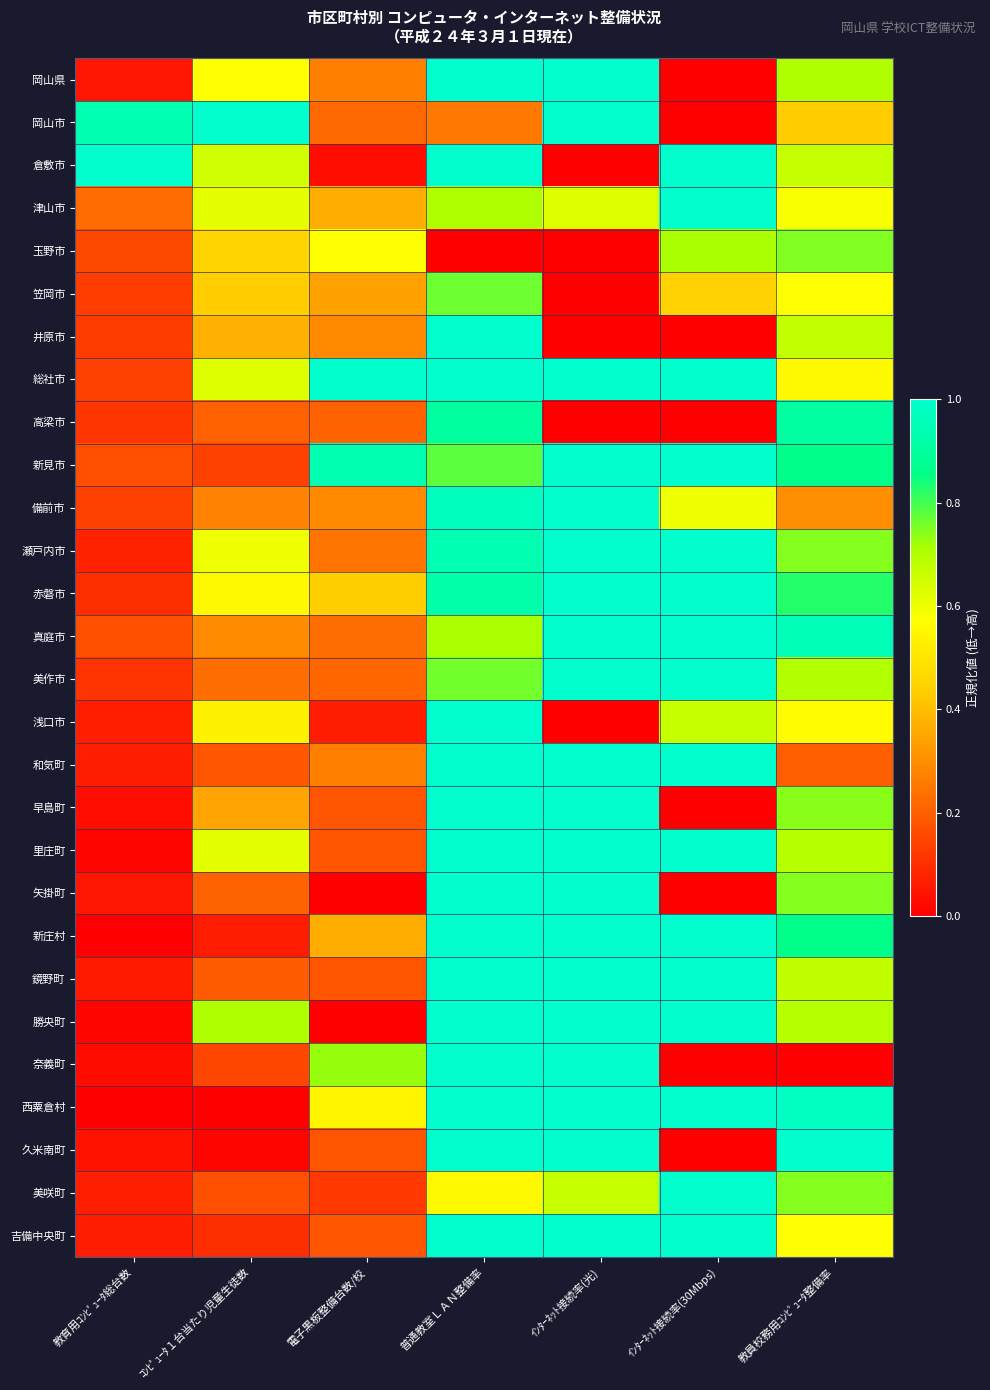

Reading left to right, transcribe all the data shown in this chart.

岡山県: 教育用ｺﾝﾋﾟｭｰﾀ総台数=0.0	ｺﾝﾋﾟｭｰﾀ１台当たり児童生徒数=0.6	電子黒板整備台数/校=0.3	普通教室ＬＡＮ整備率=1.0	ｲﾝﾀｰﾈｯﾄ接続率(光)=1.0	ｲﾝﾀｰﾈｯﾄ接続率(30Mbps)=0.0	教員校務用ｺﾝﾋﾟｭｰﾀ整備率=0.7
岡山市: 教育用ｺﾝﾋﾟｭｰﾀ総台数=0.9	ｺﾝﾋﾟｭｰﾀ１台当たり児童生徒数=1.0	電子黒板整備台数/校=0.2	普通教室ＬＡＮ整備率=0.3	ｲﾝﾀｰﾈｯﾄ接続率(光)=1.0	ｲﾝﾀｰﾈｯﾄ接続率(30Mbps)=0.0	教員校務用ｺﾝﾋﾟｭｰﾀ整備率=0.4
倉敷市: 教育用ｺﾝﾋﾟｭｰﾀ総台数=1.0	ｺﾝﾋﾟｭｰﾀ１台当たり児童生徒数=0.7	電子黒板整備台数/校=0.0	普通教室ＬＡＮ整備率=1.0	ｲﾝﾀｰﾈｯﾄ接続率(光)=0.0	ｲﾝﾀｰﾈｯﾄ接続率(30Mbps)=1.0	教員校務用ｺﾝﾋﾟｭｰﾀ整備率=0.7
津山市: 教育用ｺﾝﾋﾟｭｰﾀ総台数=0.2	ｺﾝﾋﾟｭｰﾀ１台当たり児童生徒数=0.6	電子黒板整備台数/校=0.4	普通教室ＬＡＮ整備率=0.7	ｲﾝﾀｰﾈｯﾄ接続率(光)=0.6	ｲﾝﾀｰﾈｯﾄ接続率(30Mbps)=1.0	教員校務用ｺﾝﾋﾟｭｰﾀ整備率=0.6
玉野市: 教育用ｺﾝﾋﾟｭｰﾀ総台数=0.2	ｺﾝﾋﾟｭｰﾀ１台当たり児童生徒数=0.4	電子黒板整備台数/校=0.6	普通教室ＬＡＮ整備率=0.0	ｲﾝﾀｰﾈｯﾄ接続率(光)=0.0	ｲﾝﾀｰﾈｯﾄ接続率(30Mbps)=0.7	教員校務用ｺﾝﾋﾟｭｰﾀ整備率=0.7
笠岡市: 教育用ｺﾝﾋﾟｭｰﾀ総台数=0.1	ｺﾝﾋﾟｭｰﾀ１台当たり児童生徒数=0.4	電子黒板整備台数/校=0.3	普通教室ＬＡＮ整備率=0.8	ｲﾝﾀｰﾈｯﾄ接続率(光)=0.0	ｲﾝﾀｰﾈｯﾄ接続率(30Mbps)=0.4	教員校務用ｺﾝﾋﾟｭｰﾀ整備率=0.6
井原市: 教育用ｺﾝﾋﾟｭｰﾀ総台数=0.1	ｺﾝﾋﾟｭｰﾀ１台当たり児童生徒数=0.4	電子黒板整備台数/校=0.3	普通教室ＬＡＮ整備率=1.0	ｲﾝﾀｰﾈｯﾄ接続率(光)=0.0	ｲﾝﾀｰﾈｯﾄ接続率(30Mbps)=0.0	教員校務用ｺﾝﾋﾟｭｰﾀ整備率=0.7
総社市: 教育用ｺﾝﾋﾟｭｰﾀ総台数=0.1	ｺﾝﾋﾟｭｰﾀ１台当たり児童生徒数=0.6	電子黒板整備台数/校=1.0	普通教室ＬＡＮ整備率=1.0	ｲﾝﾀｰﾈｯﾄ接続率(光)=1.0	ｲﾝﾀｰﾈｯﾄ接続率(30Mbps)=1.0	教員校務用ｺﾝﾋﾟｭｰﾀ整備率=0.6
高梁市: 教育用ｺﾝﾋﾟｭｰﾀ総台数=0.1	ｺﾝﾋﾟｭｰﾀ１台当たり児童生徒数=0.2	電子黒板整備台数/校=0.2	普通教室ＬＡＮ整備率=0.9	ｲﾝﾀｰﾈｯﾄ接続率(光)=0.0	ｲﾝﾀｰﾈｯﾄ接続率(30Mbps)=0.0	教員校務用ｺﾝﾋﾟｭｰﾀ整備率=0.9
新見市: 教育用ｺﾝﾋﾟｭｰﾀ総台数=0.2	ｺﾝﾋﾟｭｰﾀ１台当たり児童生徒数=0.1	電子黒板整備台数/校=0.9	普通教室ＬＡＮ整備率=0.8	ｲﾝﾀｰﾈｯﾄ接続率(光)=1.0	ｲﾝﾀｰﾈｯﾄ接続率(30Mbps)=1.0	教員校務用ｺﾝﾋﾟｭｰﾀ整備率=0.9
備前市: 教育用ｺﾝﾋﾟｭｰﾀ総台数=0.1	ｺﾝﾋﾟｭｰﾀ１台当たり児童生徒数=0.3	電子黒板整備台数/校=0.3	普通教室ＬＡＮ整備率=1.0	ｲﾝﾀｰﾈｯﾄ接続率(光)=1.0	ｲﾝﾀｰﾈｯﾄ接続率(30Mbps)=0.6	教員校務用ｺﾝﾋﾟｭｰﾀ整備率=0.3
瀬戸内市: 教育用ｺﾝﾋﾟｭｰﾀ総台数=0.1	ｺﾝﾋﾟｭｰﾀ１台当たり児童生徒数=0.6	電子黒板整備台数/校=0.2	普通教室ＬＡＮ整備率=0.9	ｲﾝﾀｰﾈｯﾄ接続率(光)=1.0	ｲﾝﾀｰﾈｯﾄ接続率(30Mbps)=1.0	教員校務用ｺﾝﾋﾟｭｰﾀ整備率=0.7
赤磐市: 教育用ｺﾝﾋﾟｭｰﾀ総台数=0.1	ｺﾝﾋﾟｭｰﾀ１台当たり児童生徒数=0.6	電子黒板整備台数/校=0.4	普通教室ＬＡＮ整備率=0.9	ｲﾝﾀｰﾈｯﾄ接続率(光)=1.0	ｲﾝﾀｰﾈｯﾄ接続率(30Mbps)=1.0	教員校務用ｺﾝﾋﾟｭｰﾀ整備率=0.8
真庭市: 教育用ｺﾝﾋﾟｭｰﾀ総台数=0.2	ｺﾝﾋﾟｭｰﾀ１台当たり児童生徒数=0.3	電子黒板整備台数/校=0.2	普通教室ＬＡＮ整備率=0.7	ｲﾝﾀｰﾈｯﾄ接続率(光)=1.0	ｲﾝﾀｰﾈｯﾄ接続率(30Mbps)=1.0	教員校務用ｺﾝﾋﾟｭｰﾀ整備率=1.0
美作市: 教育用ｺﾝﾋﾟｭｰﾀ総台数=0.1	ｺﾝﾋﾟｭｰﾀ１台当たり児童生徒数=0.2	電子黒板整備台数/校=0.2	普通教室ＬＡＮ整備率=0.8	ｲﾝﾀｰﾈｯﾄ接続率(光)=1.0	ｲﾝﾀｰﾈｯﾄ接続率(30Mbps)=1.0	教員校務用ｺﾝﾋﾟｭｰﾀ整備率=0.7
浅口市: 教育用ｺﾝﾋﾟｭｰﾀ総台数=0.1	ｺﾝﾋﾟｭｰﾀ１台当たり児童生徒数=0.5	電子黒板整備台数/校=0.1	普通教室ＬＡＮ整備率=1.0	ｲﾝﾀｰﾈｯﾄ接続率(光)=0.0	ｲﾝﾀｰﾈｯﾄ接続率(30Mbps)=0.7	教員校務用ｺﾝﾋﾟｭｰﾀ整備率=0.6
和気町: 教育用ｺﾝﾋﾟｭｰﾀ総台数=0.1	ｺﾝﾋﾟｭｰﾀ１台当たり児童生徒数=0.2	電子黒板整備台数/校=0.3	普通教室ＬＡＮ整備率=1.0	ｲﾝﾀｰﾈｯﾄ接続率(光)=1.0	ｲﾝﾀｰﾈｯﾄ接続率(30Mbps)=1.0	教員校務用ｺﾝﾋﾟｭｰﾀ整備率=0.2
早島町: 教育用ｺﾝﾋﾟｭｰﾀ総台数=0.0	ｺﾝﾋﾟｭｰﾀ１台当たり児童生徒数=0.3	電子黒板整備台数/校=0.2	普通教室ＬＡＮ整備率=1.0	ｲﾝﾀｰﾈｯﾄ接続率(光)=1.0	ｲﾝﾀｰﾈｯﾄ接続率(30Mbps)=0.0	教員校務用ｺﾝﾋﾟｭｰﾀ整備率=0.7
里庄町: 教育用ｺﾝﾋﾟｭｰﾀ総台数=0.0	ｺﾝﾋﾟｭｰﾀ１台当たり児童生徒数=0.6	電子黒板整備台数/校=0.2	普通教室ＬＡＮ整備率=1.0	ｲﾝﾀｰﾈｯﾄ接続率(光)=1.0	ｲﾝﾀｰﾈｯﾄ接続率(30Mbps)=1.0	教員校務用ｺﾝﾋﾟｭｰﾀ整備率=0.7
矢掛町: 教育用ｺﾝﾋﾟｭｰﾀ総台数=0.1	ｺﾝﾋﾟｭｰﾀ１台当たり児童生徒数=0.2	電子黒板整備台数/校=0.0	普通教室ＬＡＮ整備率=1.0	ｲﾝﾀｰﾈｯﾄ接続率(光)=1.0	ｲﾝﾀｰﾈｯﾄ接続率(30Mbps)=0.0	教員校務用ｺﾝﾋﾟｭｰﾀ整備率=0.7
新庄村: 教育用ｺﾝﾋﾟｭｰﾀ総台数=0.0	ｺﾝﾋﾟｭｰﾀ１台当たり児童生徒数=0.1	電子黒板整備台数/校=0.4	普通教室ＬＡＮ整備率=1.0	ｲﾝﾀｰﾈｯﾄ接続率(光)=1.0	ｲﾝﾀｰﾈｯﾄ接続率(30Mbps)=1.0	教員校務用ｺﾝﾋﾟｭｰﾀ整備率=0.9
鏡野町: 教育用ｺﾝﾋﾟｭｰﾀ総台数=0.1	ｺﾝﾋﾟｭｰﾀ１台当たり児童生徒数=0.2	電子黒板整備台数/校=0.2	普通教室ＬＡＮ整備率=1.0	ｲﾝﾀｰﾈｯﾄ接続率(光)=1.0	ｲﾝﾀｰﾈｯﾄ接続率(30Mbps)=1.0	教員校務用ｺﾝﾋﾟｭｰﾀ整備率=0.7
勝央町: 教育用ｺﾝﾋﾟｭｰﾀ総台数=0.0	ｺﾝﾋﾟｭｰﾀ１台当たり児童生徒数=0.7	電子黒板整備台数/校=0.0	普通教室ＬＡＮ整備率=1.0	ｲﾝﾀｰﾈｯﾄ接続率(光)=1.0	ｲﾝﾀｰﾈｯﾄ接続率(30Mbps)=1.0	教員校務用ｺﾝﾋﾟｭｰﾀ整備率=0.7
奈義町: 教育用ｺﾝﾋﾟｭｰﾀ総台数=0.0	ｺﾝﾋﾟｭｰﾀ１台当たり児童生徒数=0.1	電子黒板整備台数/校=0.7	普通教室ＬＡＮ整備率=1.0	ｲﾝﾀｰﾈｯﾄ接続率(光)=1.0	ｲﾝﾀｰﾈｯﾄ接続率(30Mbps)=0.0	教員校務用ｺﾝﾋﾟｭｰﾀ整備率=0.0
西粟倉村: 教育用ｺﾝﾋﾟｭｰﾀ総台数=0.0	ｺﾝﾋﾟｭｰﾀ１台当たり児童生徒数=0.0	電子黒板整備台数/校=0.5	普通教室ＬＡＮ整備率=1.0	ｲﾝﾀｰﾈｯﾄ接続率(光)=1.0	ｲﾝﾀｰﾈｯﾄ接続率(30Mbps)=1.0	教員校務用ｺﾝﾋﾟｭｰﾀ整備率=1.0
久米南町: 教育用ｺﾝﾋﾟｭｰﾀ総台数=0.0	ｺﾝﾋﾟｭｰﾀ１台当たり児童生徒数=0.0	電子黒板整備台数/校=0.2	普通教室ＬＡＮ整備率=1.0	ｲﾝﾀｰﾈｯﾄ接続率(光)=1.0	ｲﾝﾀｰﾈｯﾄ接続率(30Mbps)=0.0	教員校務用ｺﾝﾋﾟｭｰﾀ整備率=1.0
美咲町: 教育用ｺﾝﾋﾟｭｰﾀ総台数=0.1	ｺﾝﾋﾟｭｰﾀ１台当たり児童生徒数=0.2	電子黒板整備台数/校=0.1	普通教室ＬＡＮ整備率=0.6	ｲﾝﾀｰﾈｯﾄ接続率(光)=0.7	ｲﾝﾀｰﾈｯﾄ接続率(30Mbps)=1.0	教員校務用ｺﾝﾋﾟｭｰﾀ整備率=0.7
吉備中央町: 教育用ｺﾝﾋﾟｭｰﾀ総台数=0.1	ｺﾝﾋﾟｭｰﾀ１台当たり児童生徒数=0.1	電子黒板整備台数/校=0.2	普通教室ＬＡＮ整備率=1.0	ｲﾝﾀｰﾈｯﾄ接続率(光)=1.0	ｲﾝﾀｰﾈｯﾄ接続率(30Mbps)=1.0	教員校務用ｺﾝﾋﾟｭｰﾀ整備率=0.6